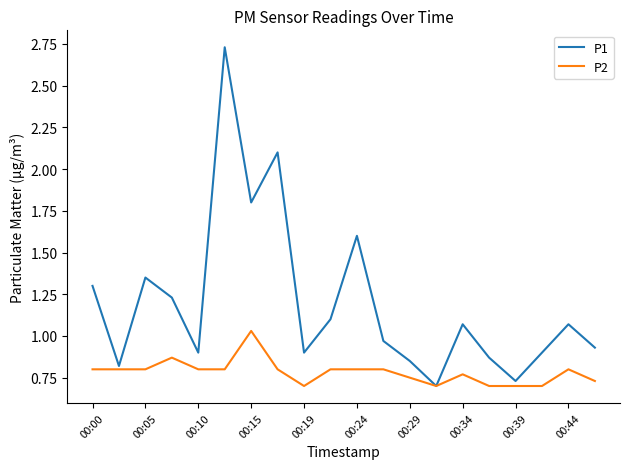

Does the chart have visible grid lines?

No